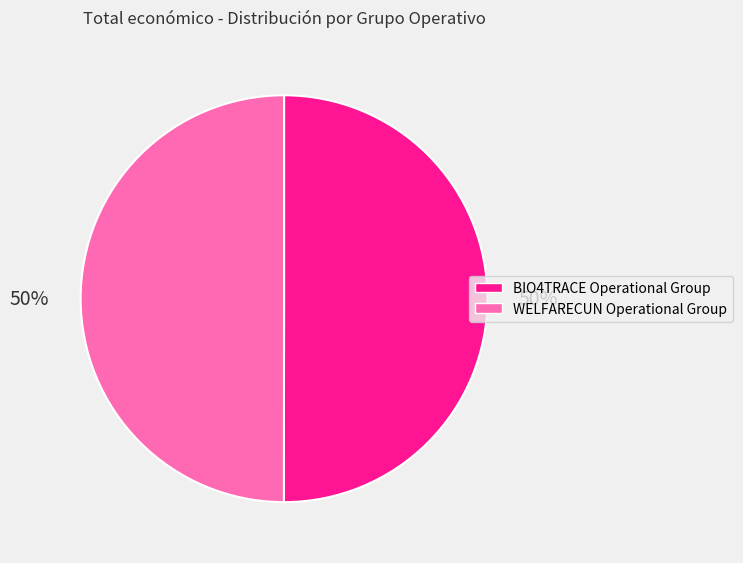

True or false: BIO4TRACE Operational Group accounts for 62% of the total.

False